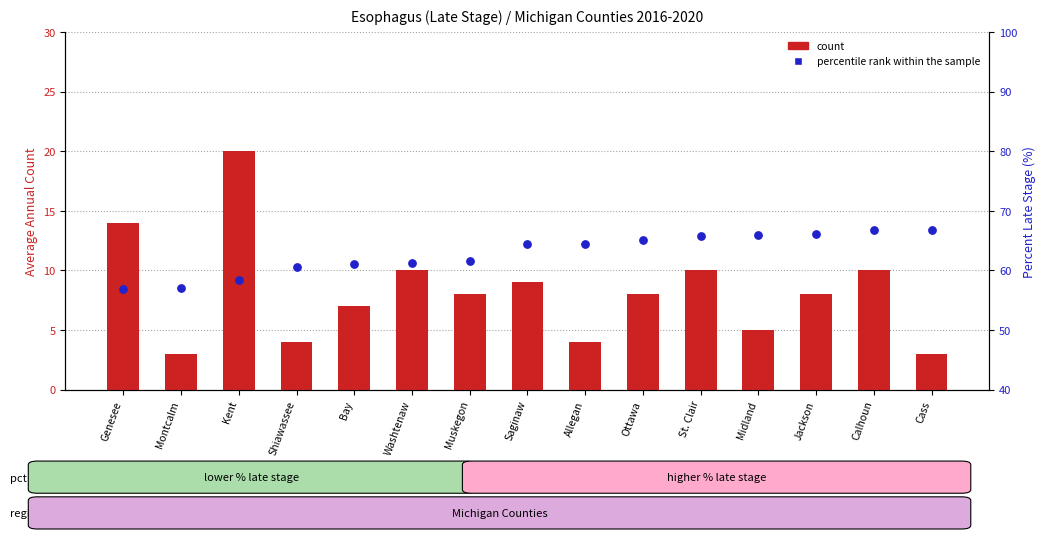

Is the value of count at Montcalm greater than the value of percentile rank within the sample at Bay?

No